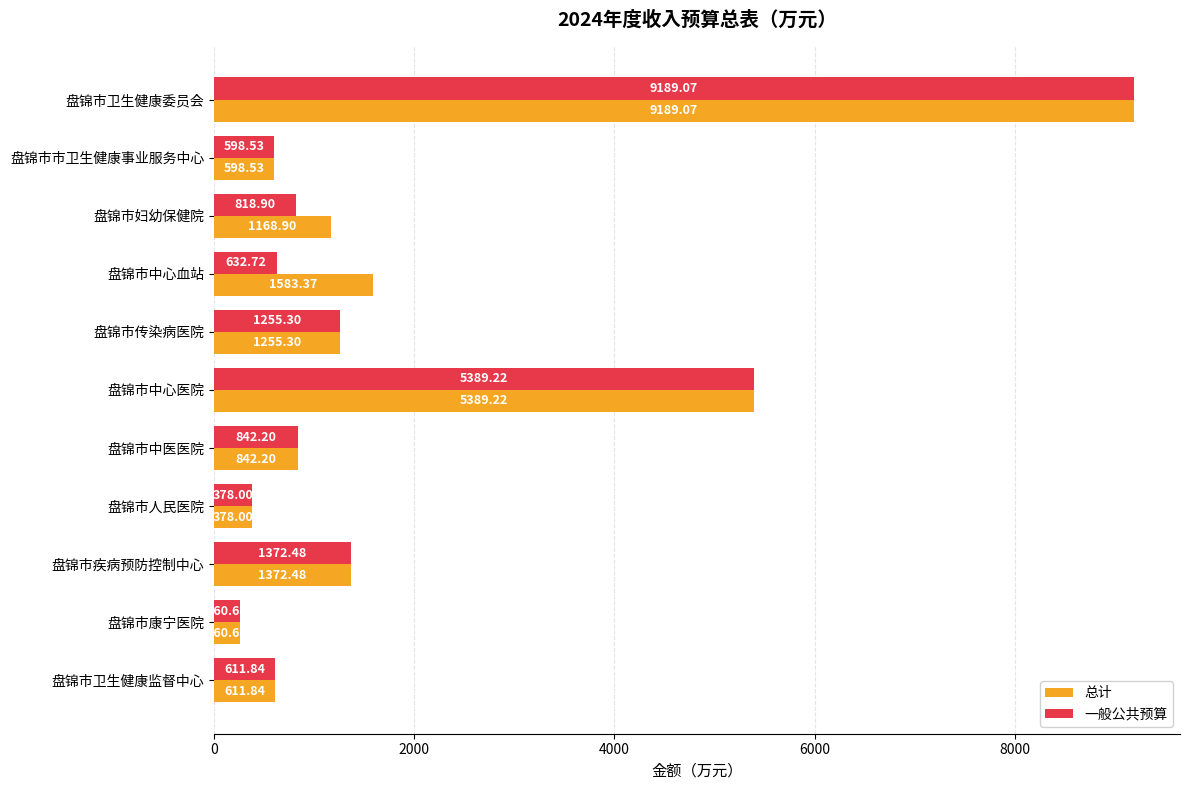

List the series in order of their overall mean, highest first.

总计, 一般公共预算